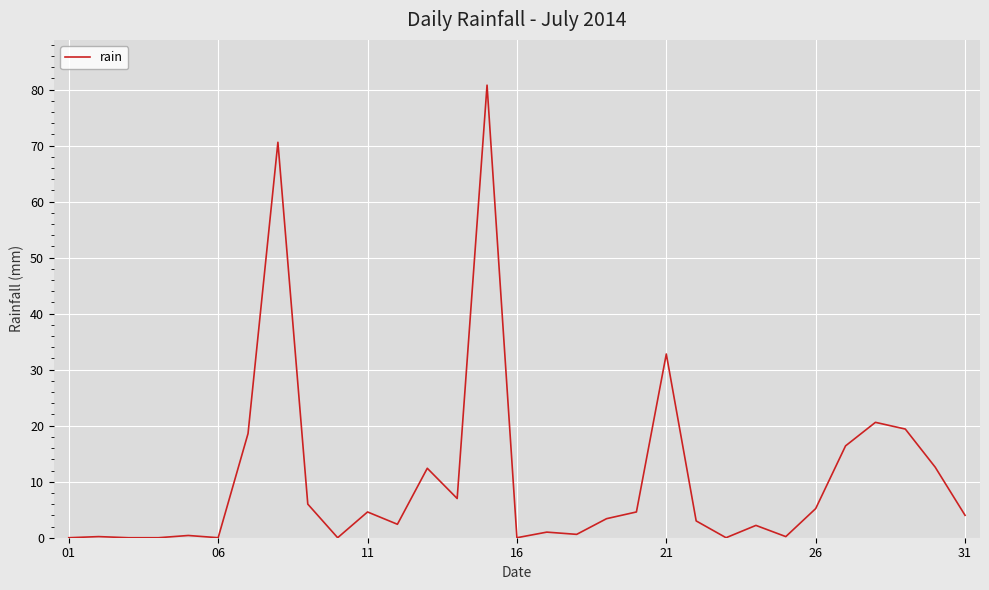

What is the greatest value displayed?

80.8